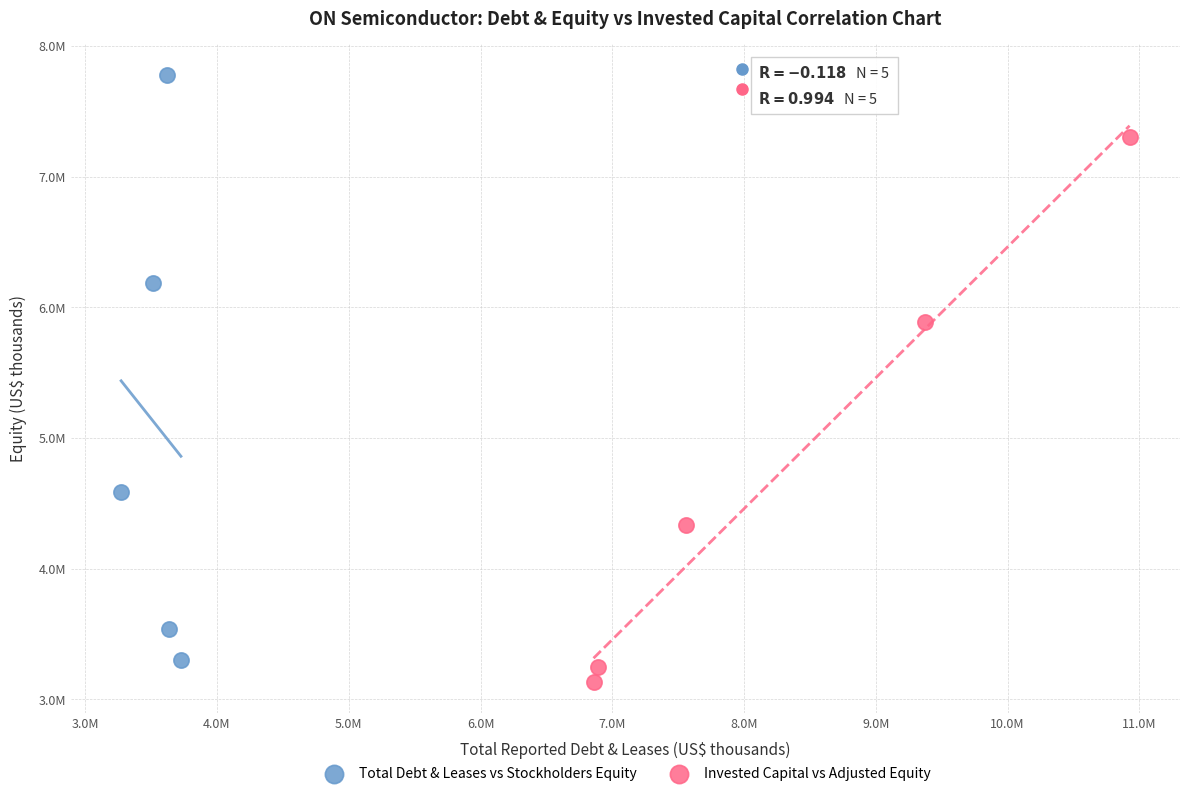

What are all the series names shown in the legend?

Total Debt & Leases vs Stockholders Equity, Invested Capital vs Adjusted Equity